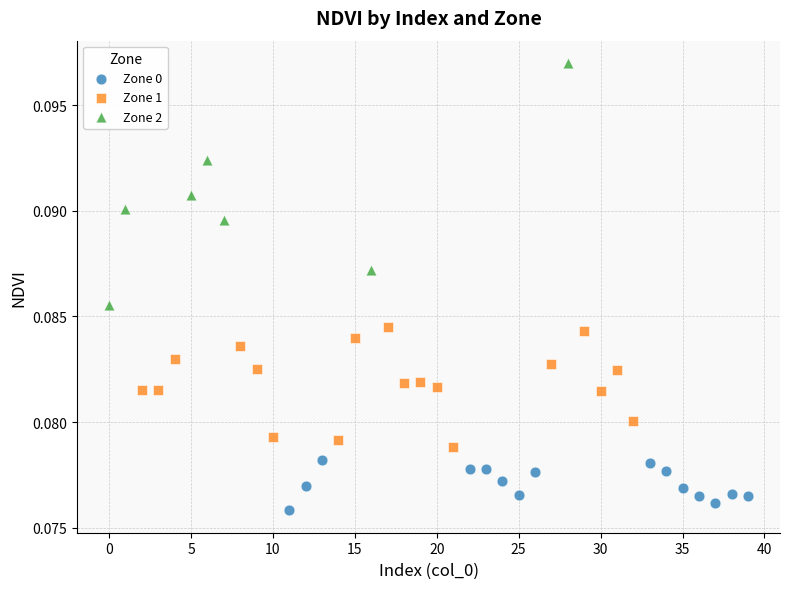

What are all the series names shown in the legend?

Zone 0, Zone 1, Zone 2